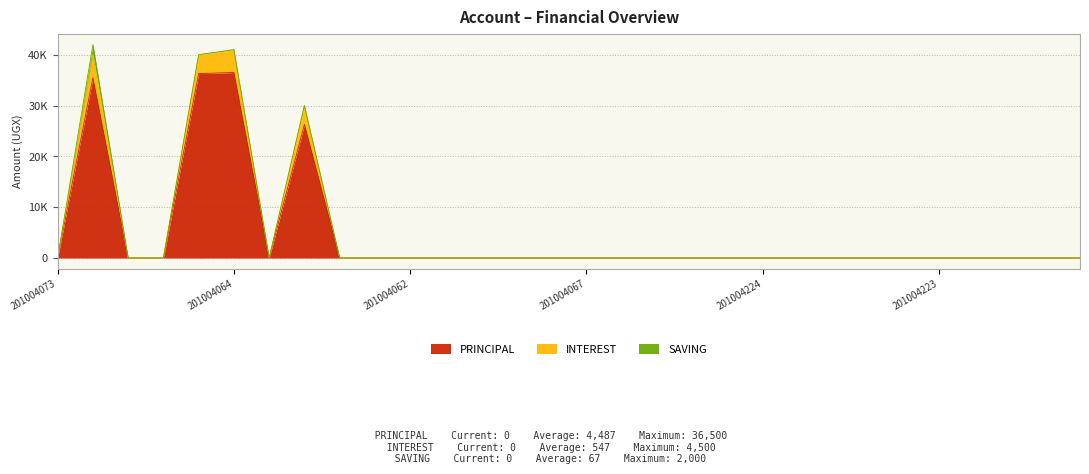

How many interior local peaks does the PRINCIPAL series have?

3